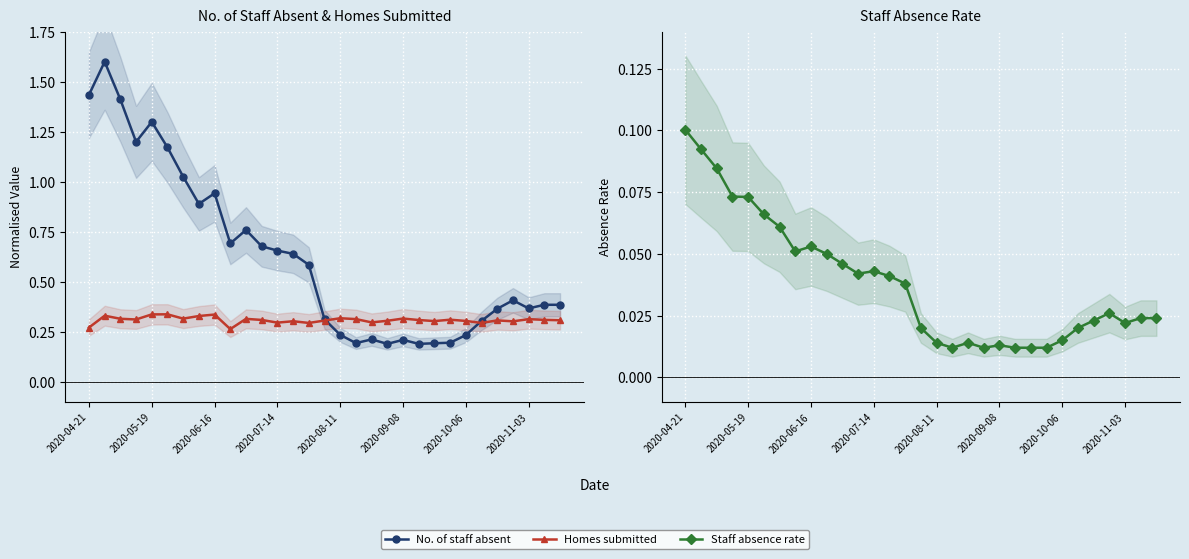

True or false: Staff absence rate and Homes submitted cross at least once.

False